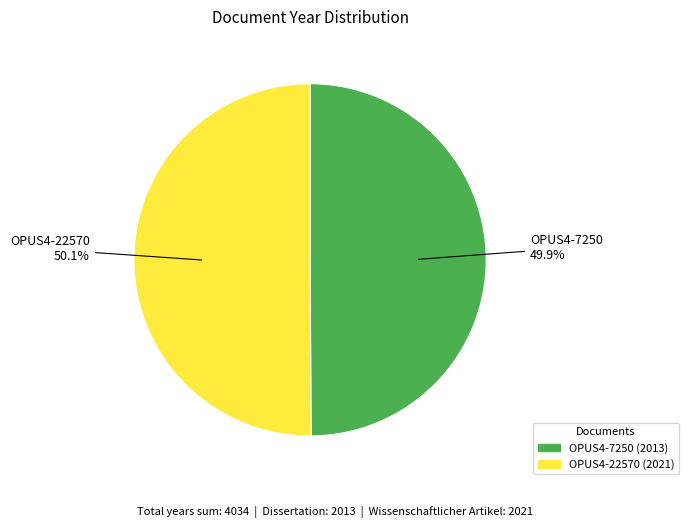

Approximately how many times larger is the value at OPUS4-22570 compared to OPUS4-7250?

1.0